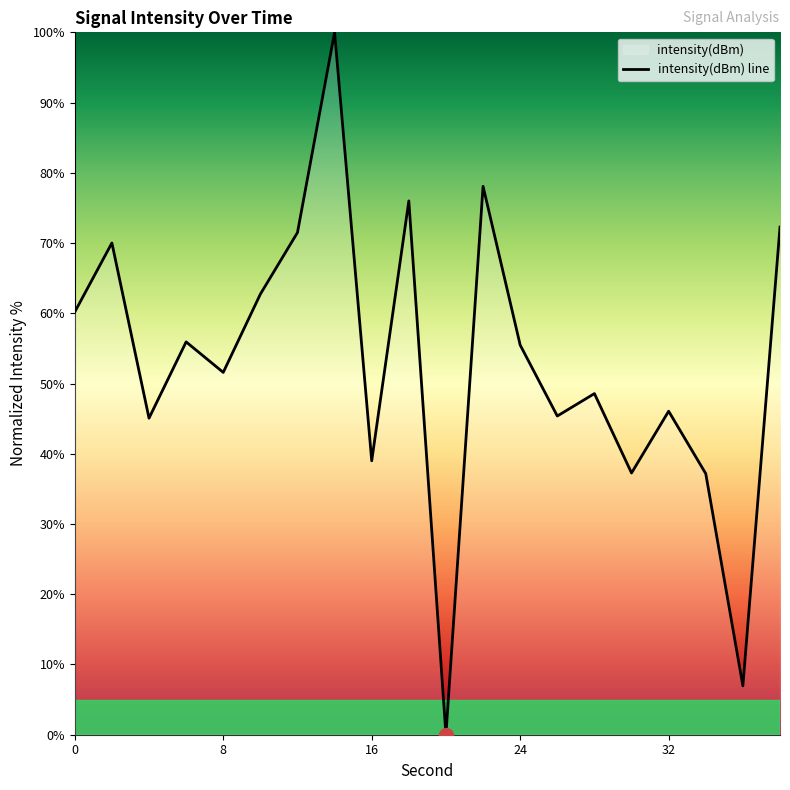

What is the difference between the maximum and minimum values?

100.0